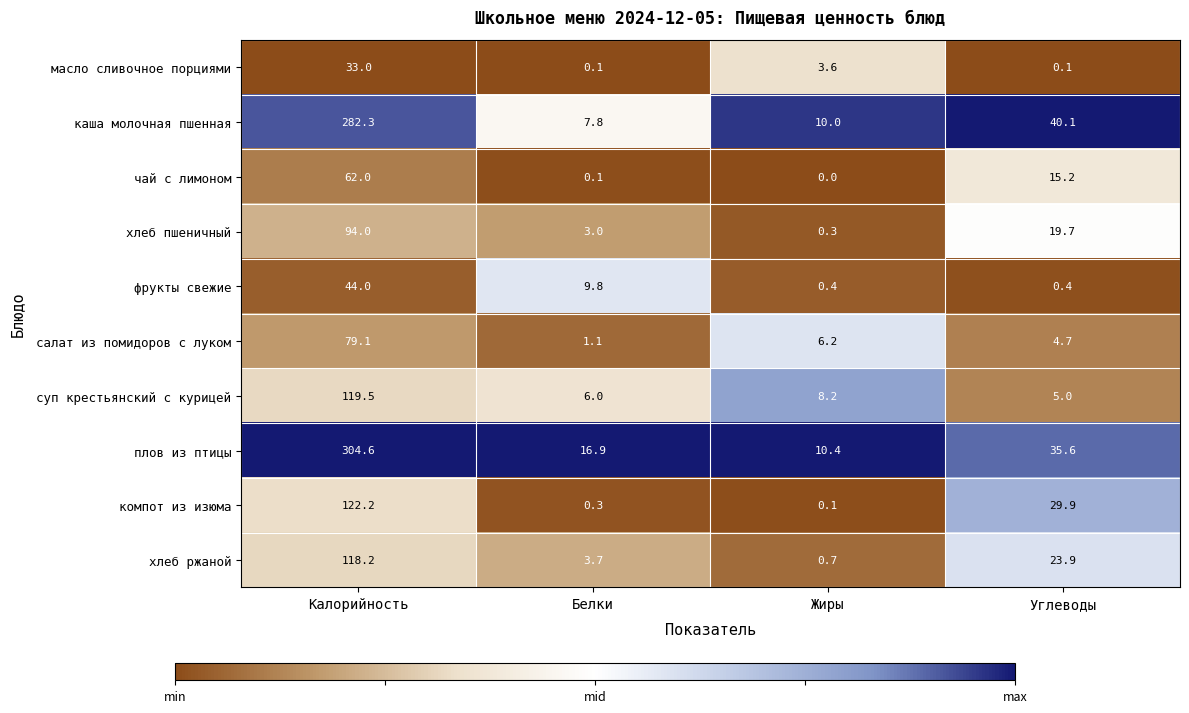

At how many categories does at least one series exceed 0?

4